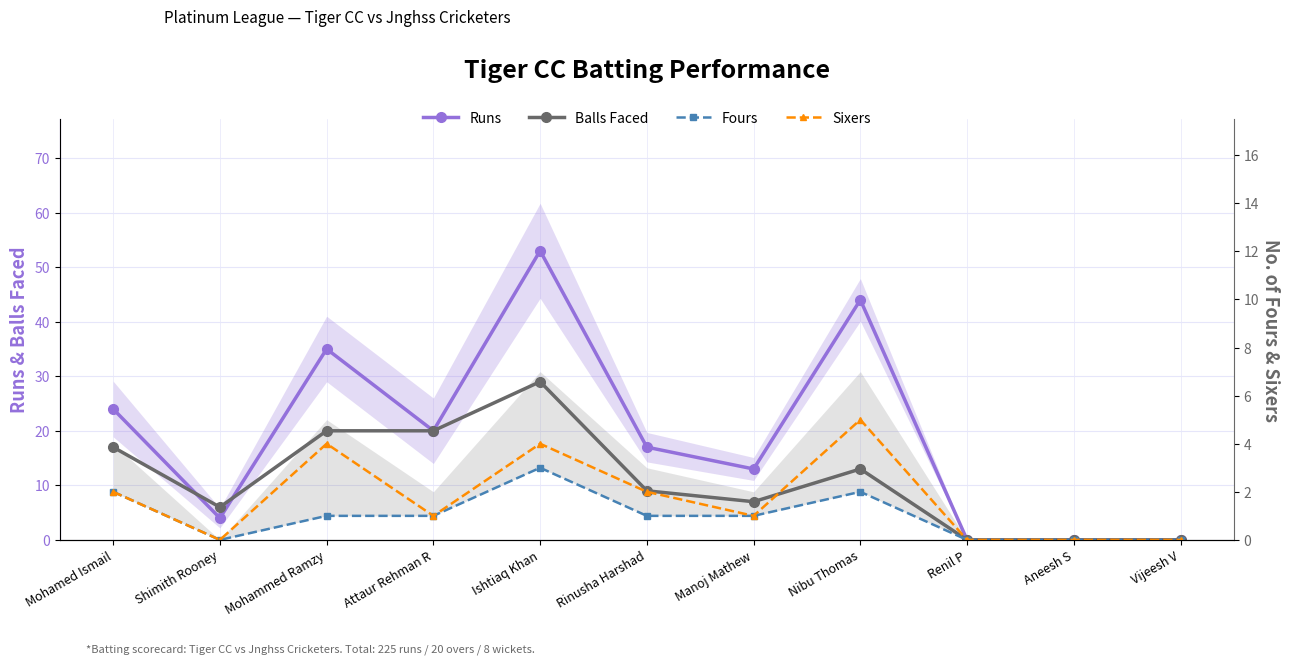

Reading left to right, what are all the values shown in this chart?

Runs: Mohamed Ismail=24	Shimith Rooney=4	Mohammed Ramzy=35	Attaur Rehman R=20	Ishtiaq Khan=53	Rinusha Harshad=17	Manoj Mathew=13	Nibu Thomas=44	Renil P=0	Aneesh S=0	Vijeesh V=0
Balls Faced: Mohamed Ismail=17	Shimith Rooney=6	Mohammed Ramzy=20	Attaur Rehman R=20	Ishtiaq Khan=29	Rinusha Harshad=9	Manoj Mathew=7	Nibu Thomas=13	Renil P=0	Aneesh S=0	Vijeesh V=0
Fours: Mohamed Ismail=2	Shimith Rooney=0	Mohammed Ramzy=1	Attaur Rehman R=1	Ishtiaq Khan=3	Rinusha Harshad=1	Manoj Mathew=1	Nibu Thomas=2	Renil P=0	Aneesh S=0	Vijeesh V=0
Sixers: Mohamed Ismail=2	Shimith Rooney=0	Mohammed Ramzy=4	Attaur Rehman R=1	Ishtiaq Khan=4	Rinusha Harshad=2	Manoj Mathew=1	Nibu Thomas=5	Renil P=0	Aneesh S=0	Vijeesh V=0